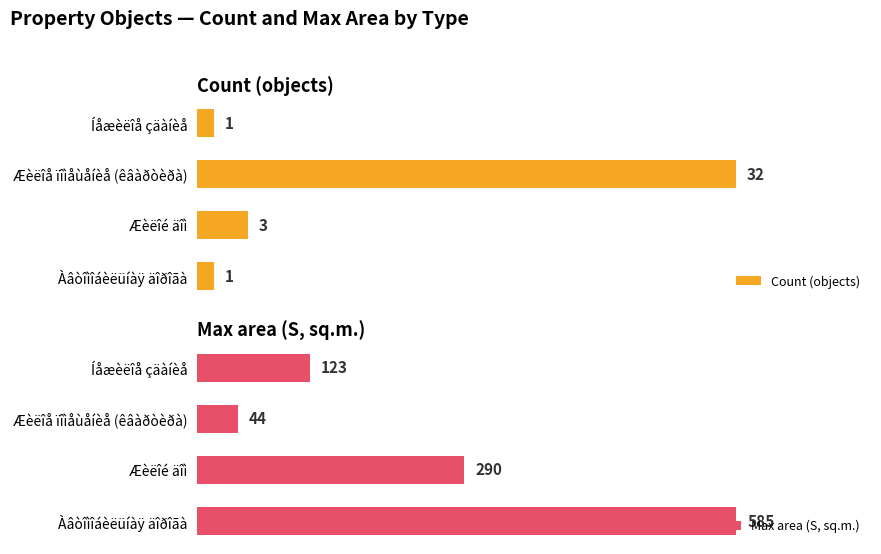

What is the value of the Count (objects) bar at the 1st from the left?

1